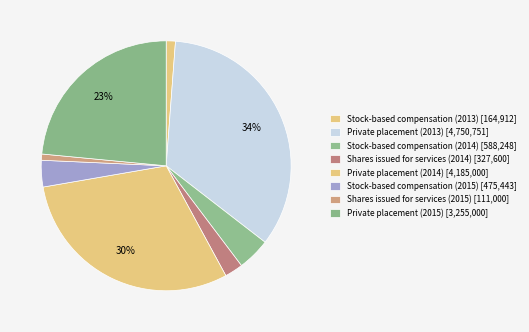

How many slices are in this pie chart?

8